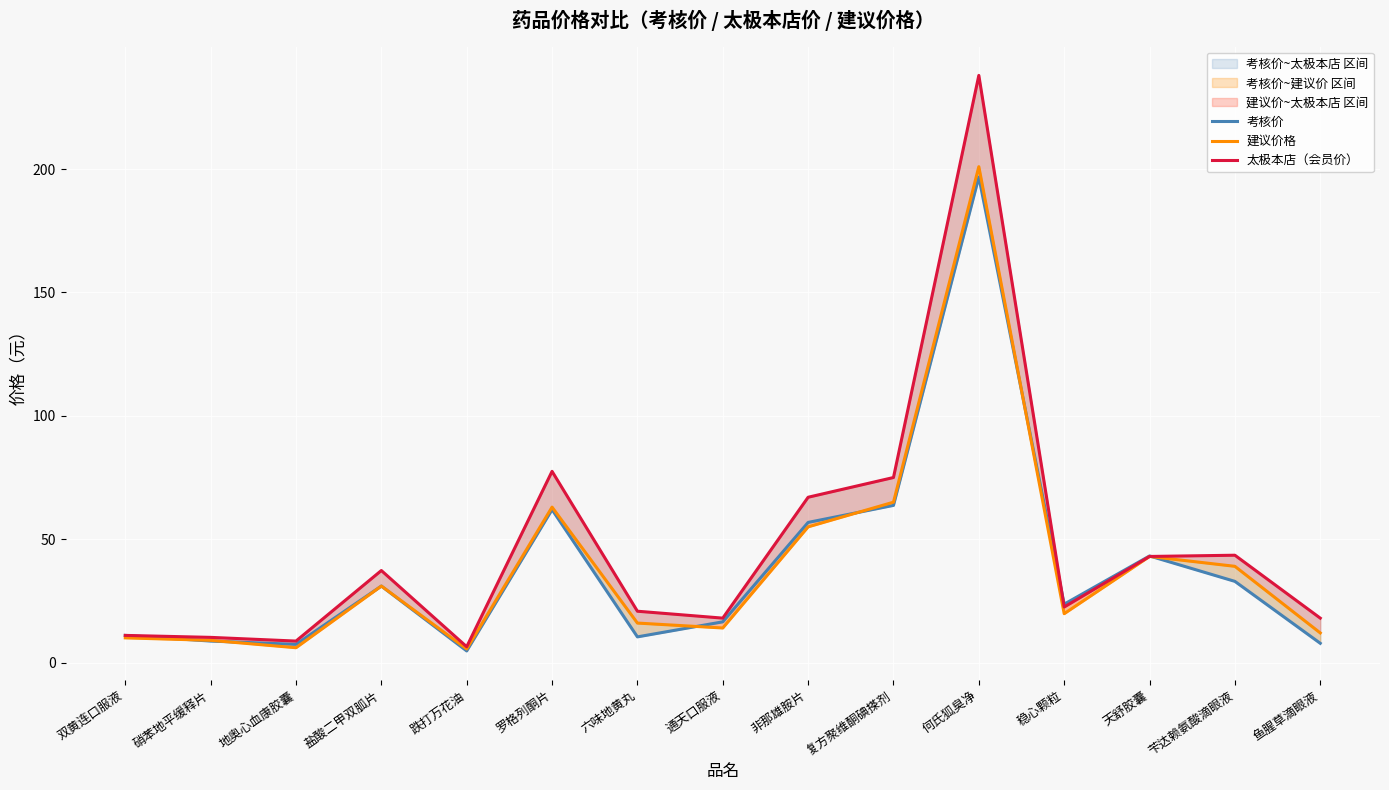

Read the 建议价格 value at 苄达赖氨酸滴眼液.

39.0